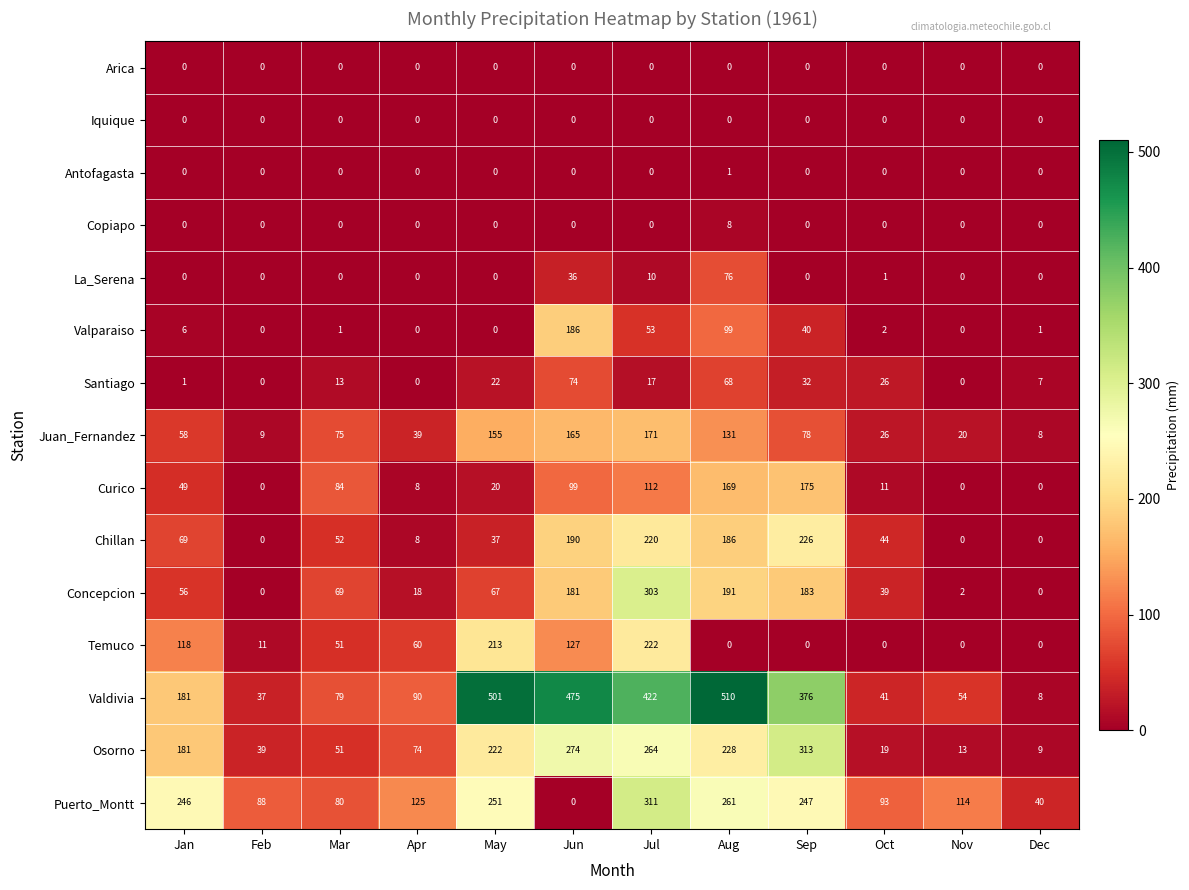

Which category has the highest value across all series?

Aug